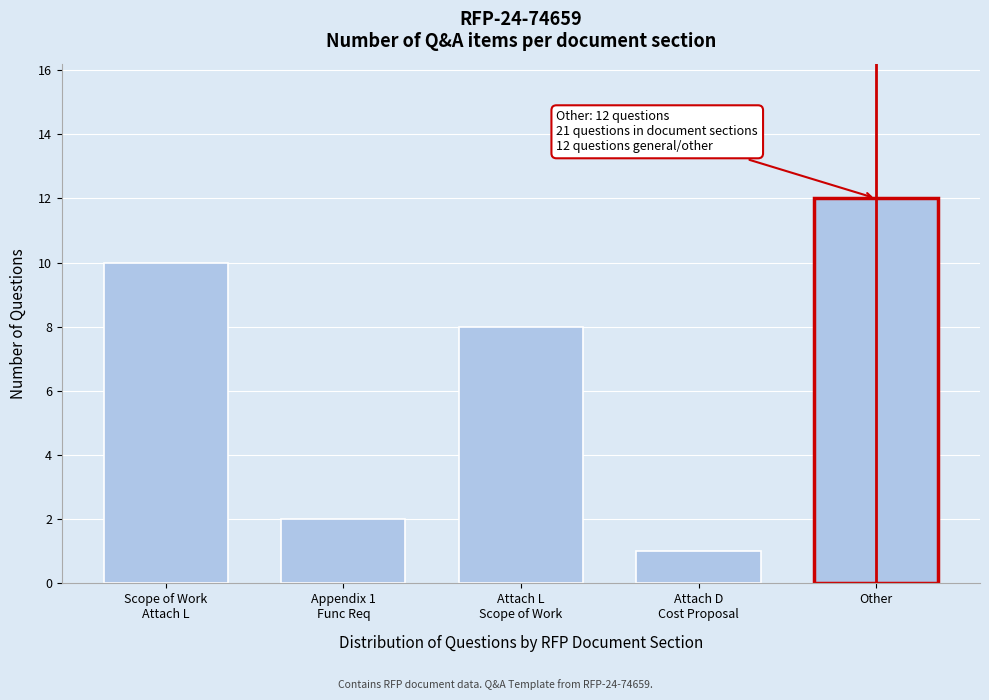

Reading left to right, what are all the values shown in this chart?

10	2	8	1	12